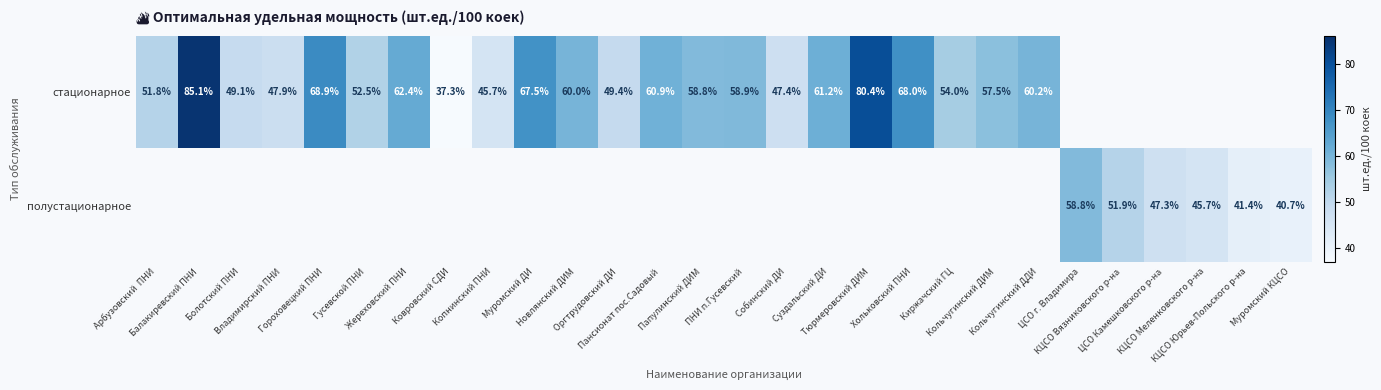

The стационарное series shows 67.8 at Оргтрудовский ДИ. True or false?

False